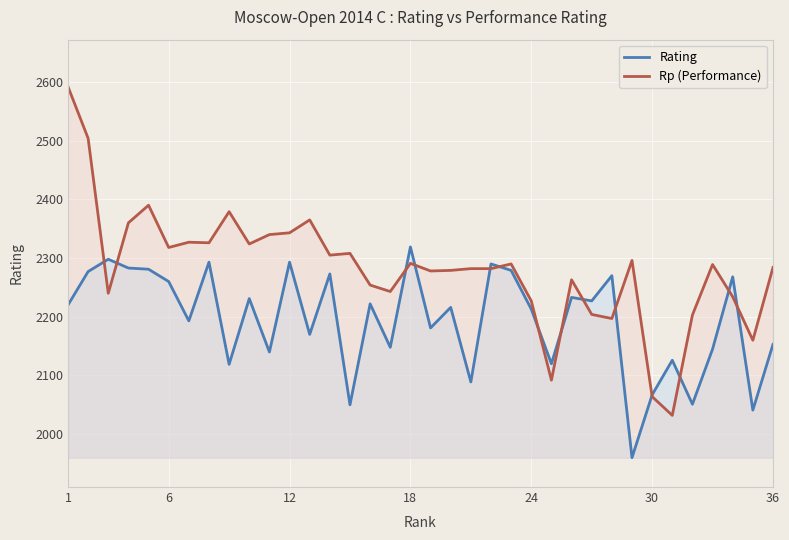

How many values in the Rating series are below 2220?

18